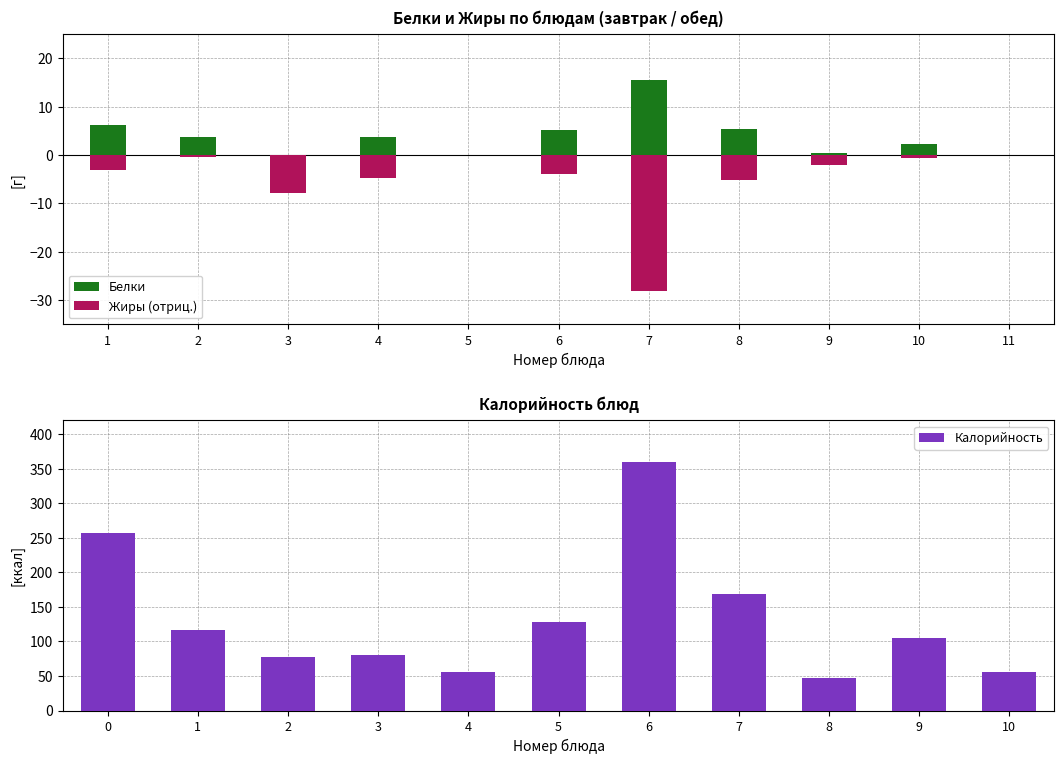

What is the highest value of the Калорийность series?

359.7